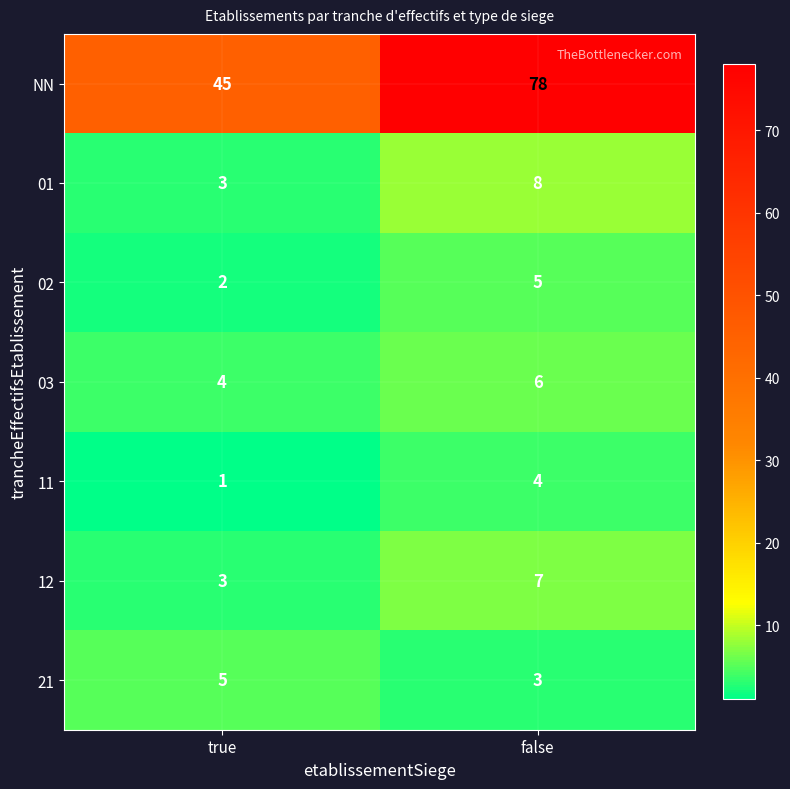

Rank the categories by 21 value from highest to lowest.

true, false